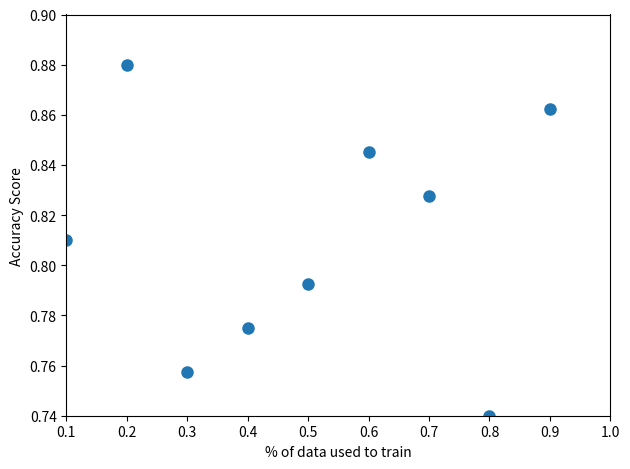

What is the average X value?

0.5